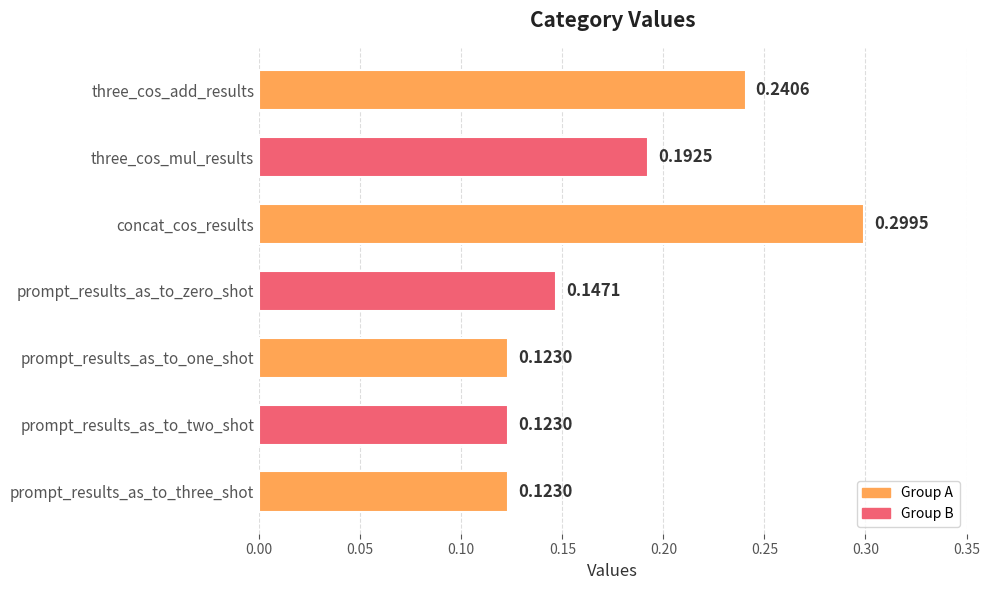

What is the sum of the values at concat_cos_results and three_cos_mul_results?

0.5